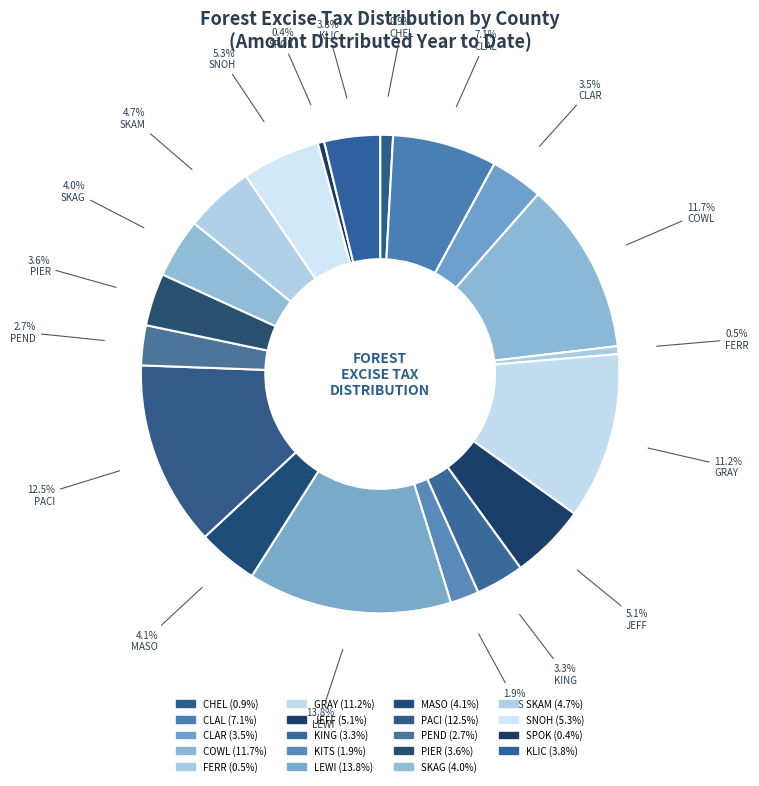

How many segments does this pie chart have?

19